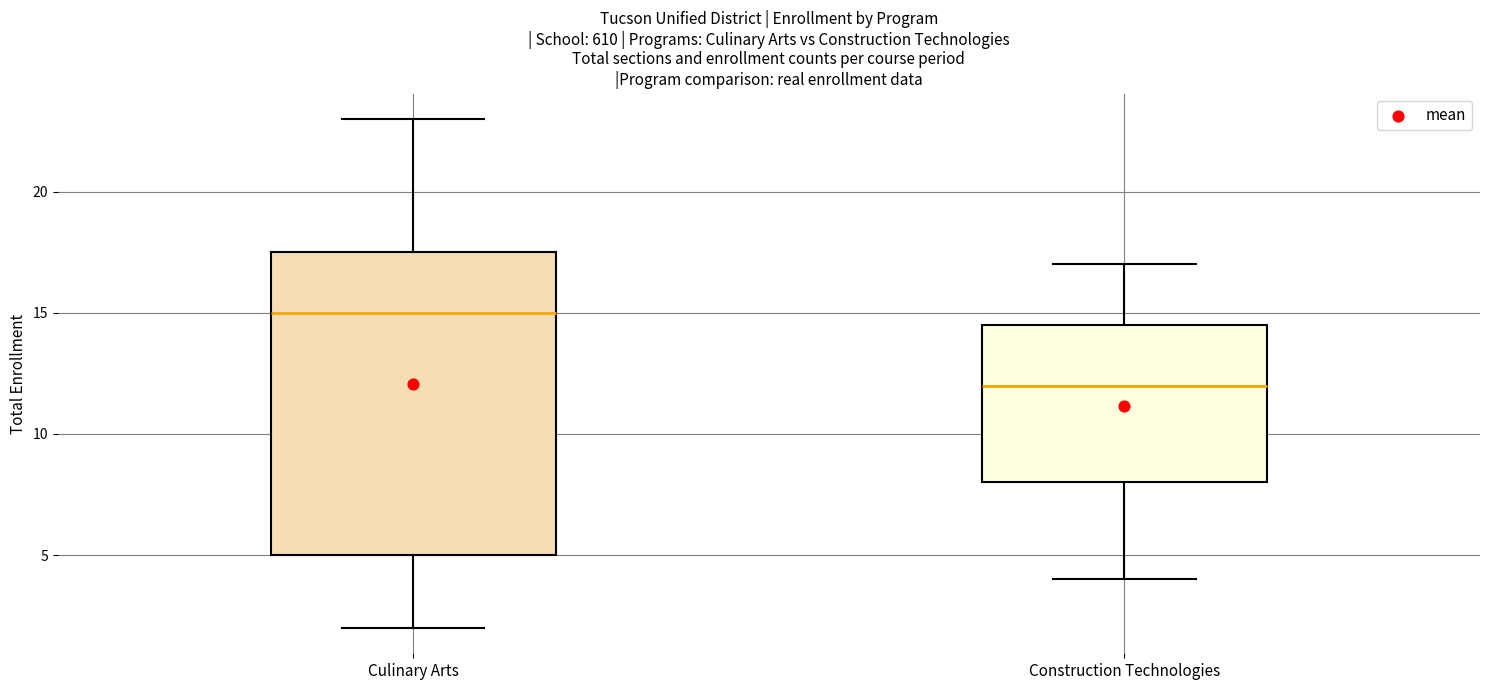

Reading left to right, read every box against the y-axis: the position of its median line, the range the box covers, and the ends of its whiskers. The values are not printed on the chart, so give them approximately, as read against the axis.

Culinary Arts: median 15.0, box 5.0 to 17.5, whiskers 2.0 to 23.0
Construction Technologies: median 12.0, box 8.0 to 14.5, whiskers 4.0 to 17.0